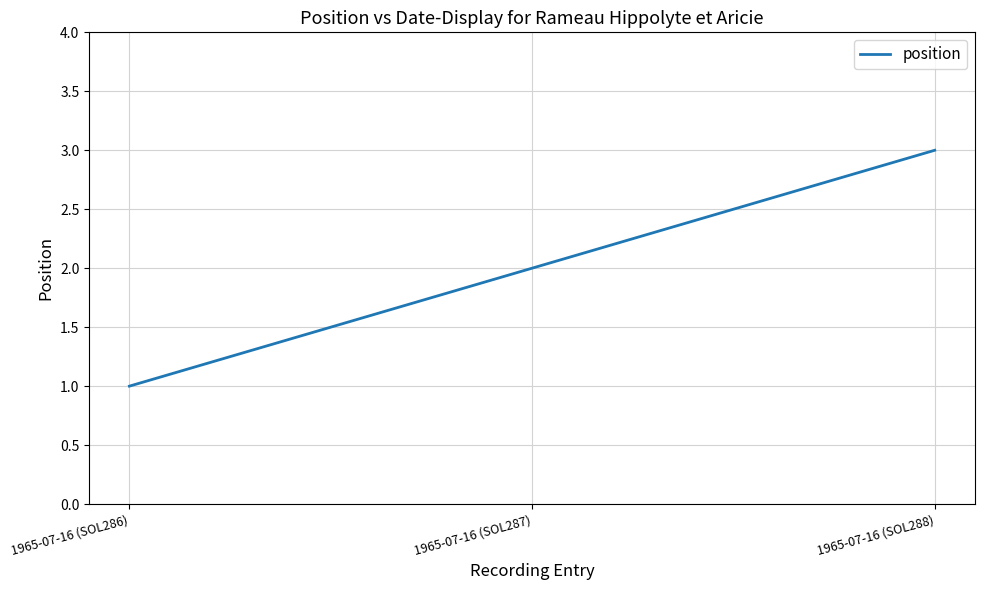

Reading right to left, list all the values displayed in this chart.

1965-07-16 (SOL288)=3	1965-07-16 (SOL287)=2	1965-07-16 (SOL286)=1